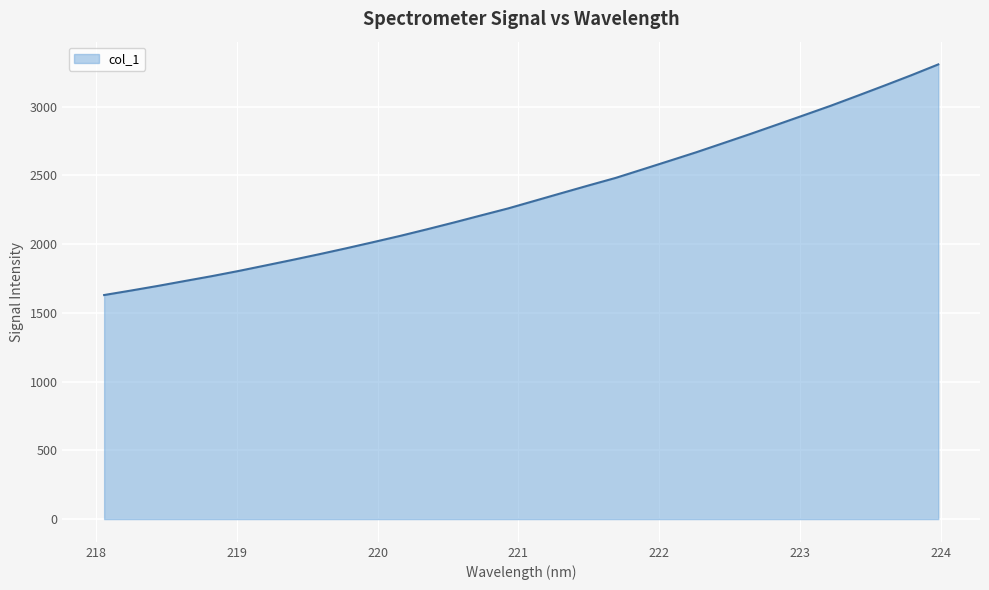

What is the maximum value shown in the chart?

3307.4